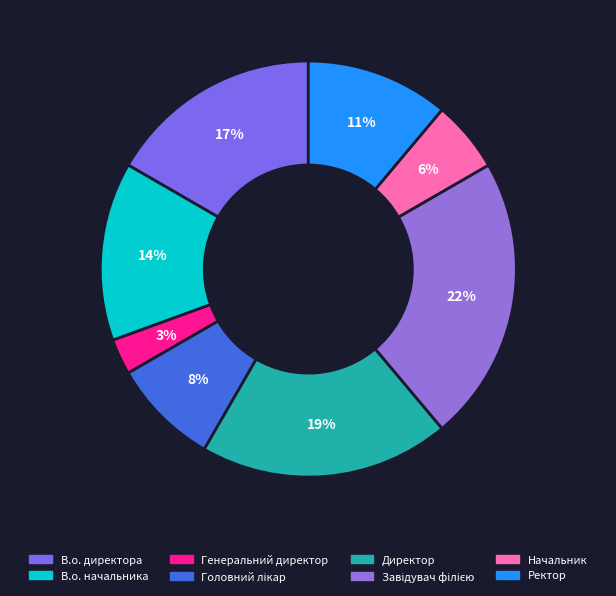

How many segments does this pie chart have?

8